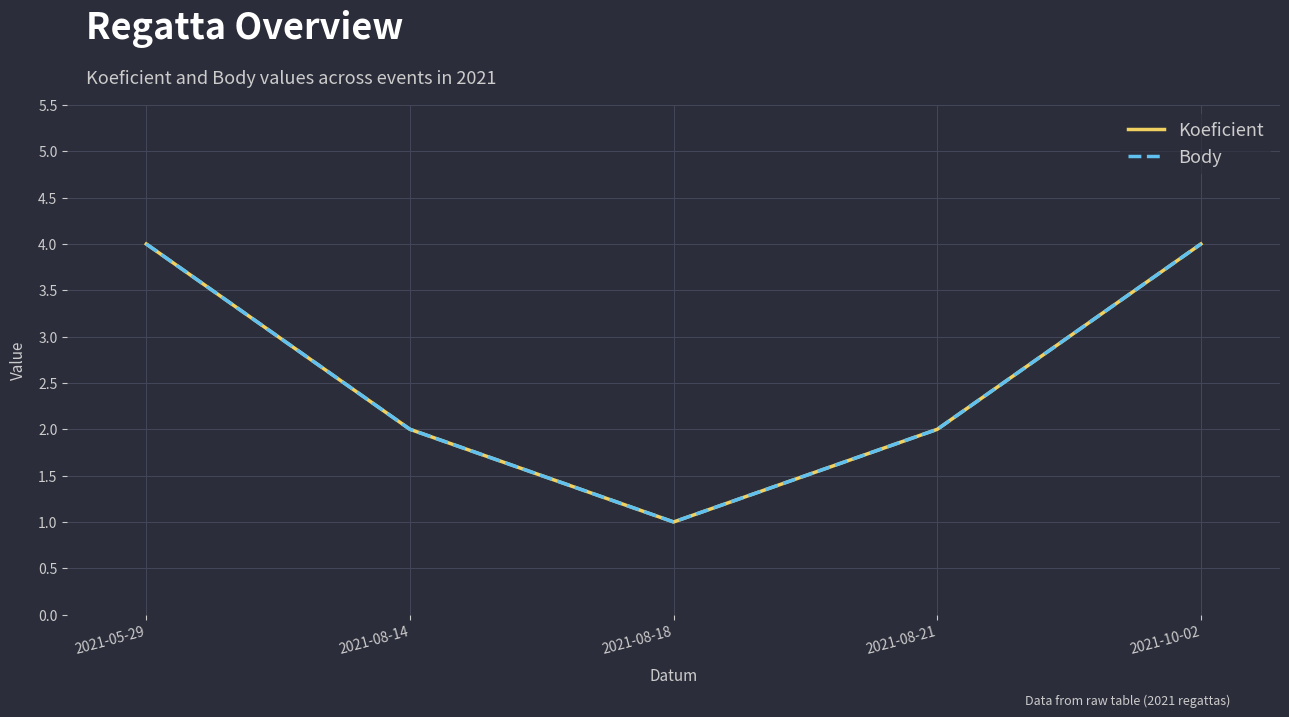

At 2021-08-14, list the series in order from smallest to largest.

Koeficient, Body